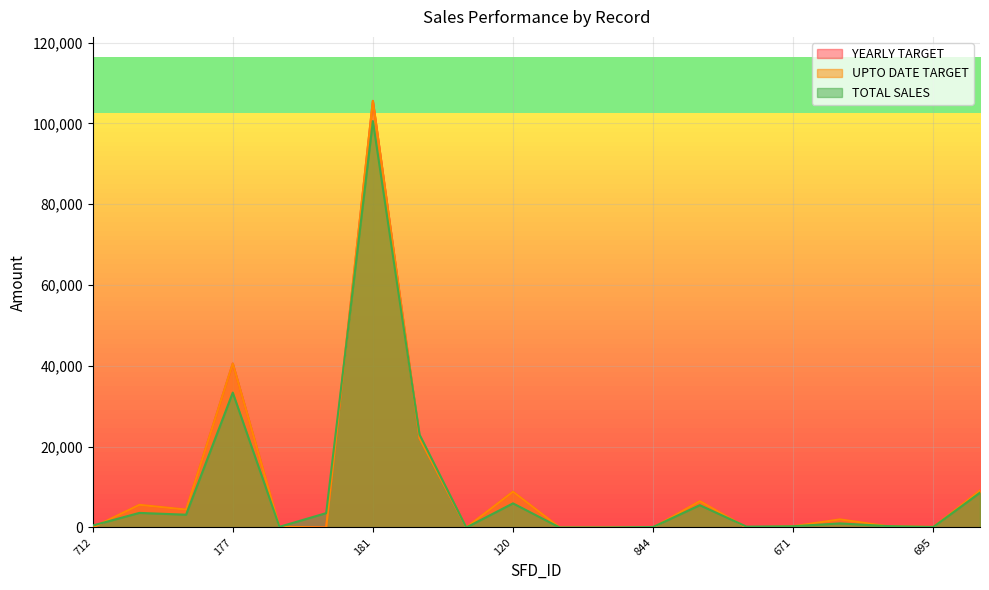

What are all the series names shown in the legend?

YEARLY TARGET, UPTO DATE TARGET, TOTAL SALES